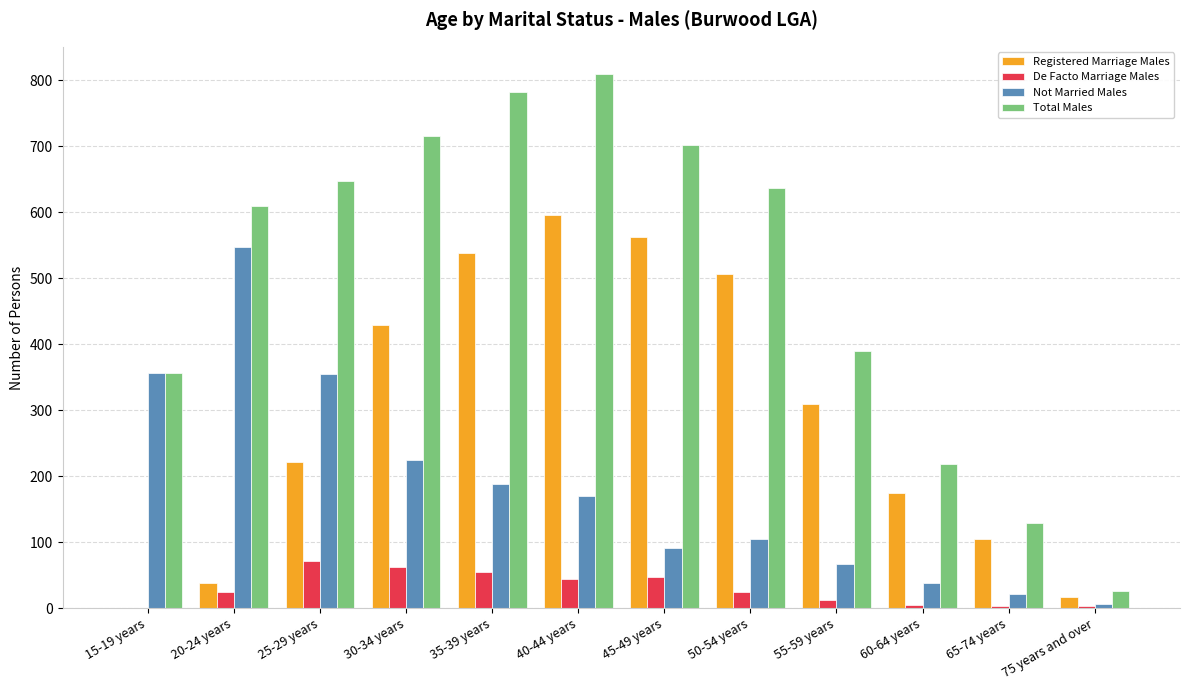

Which series has the largest total across all categories?

Total Males